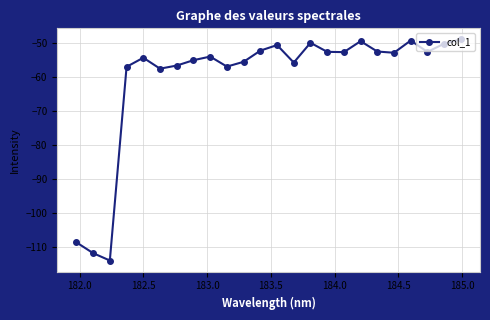

Is this an area chart (filled region under the line)?

No